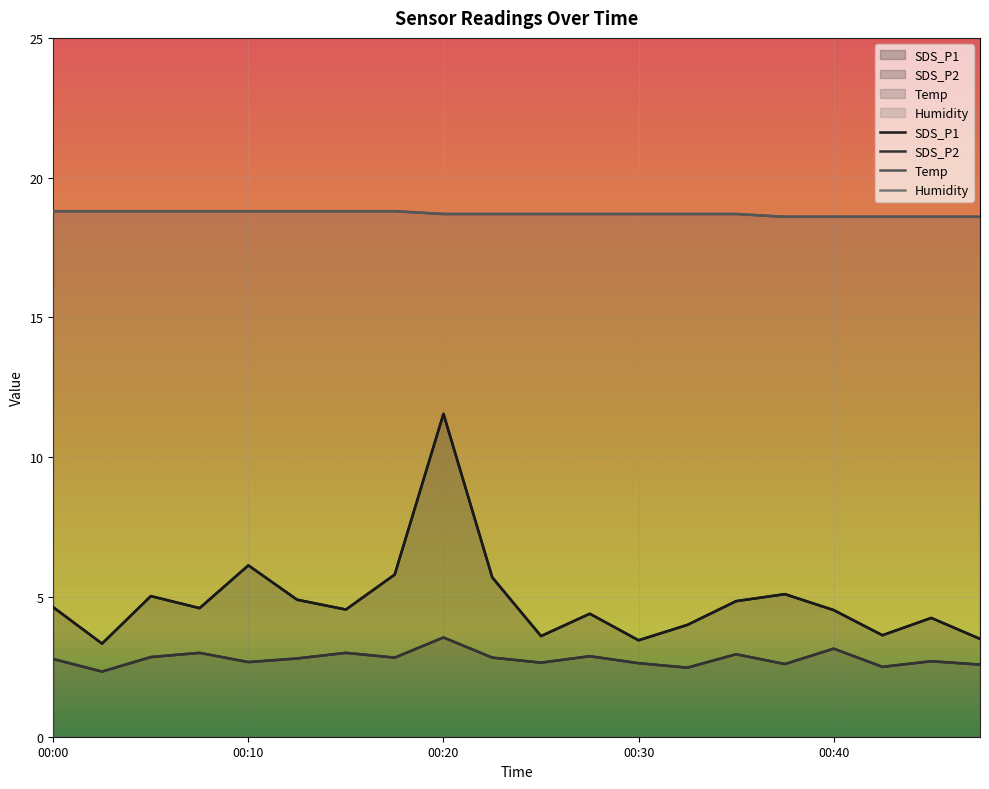

True or false: SDS_P1 has more than 0 interior local peaks.

True